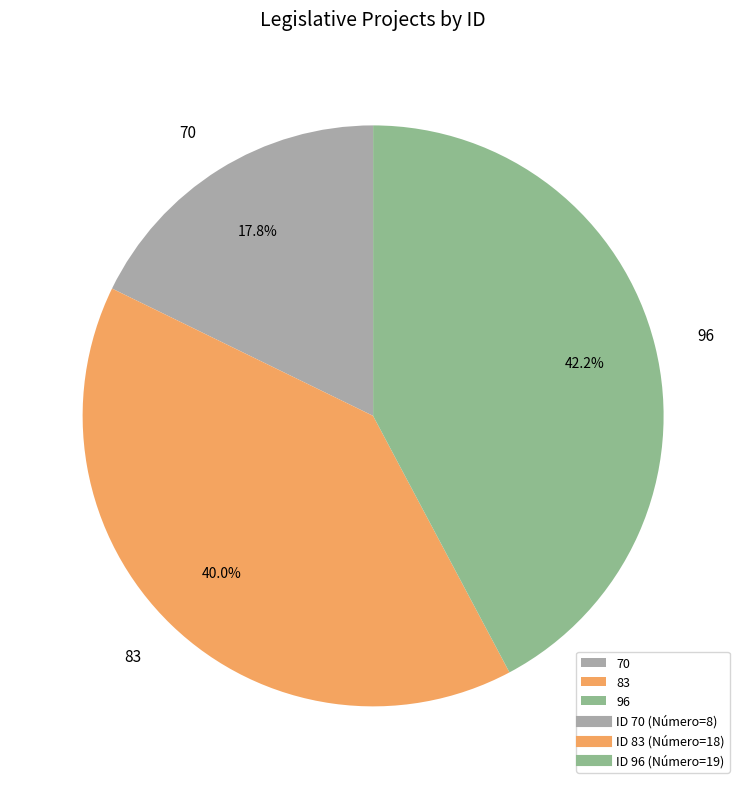

Is it true that 96 is 42% of the pie?

True